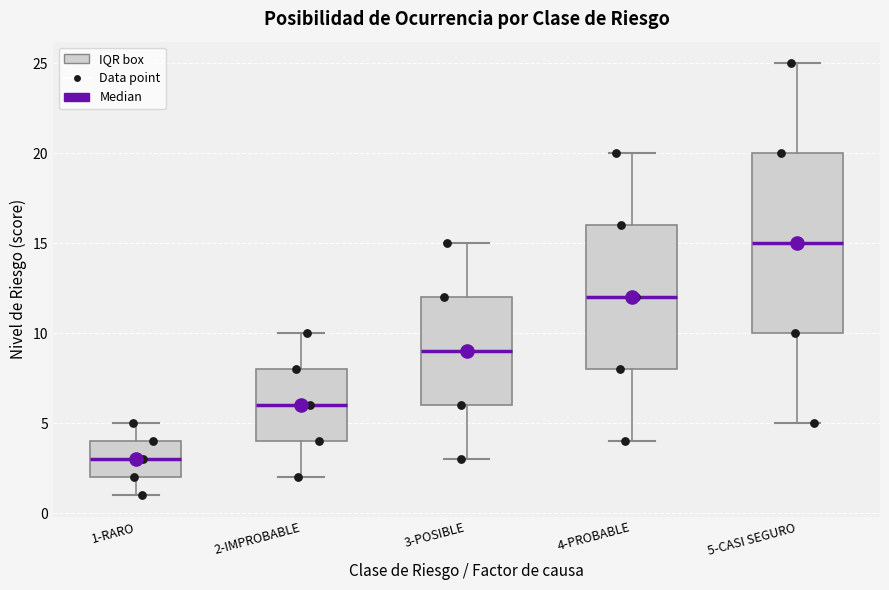

Which box has the lowest median line?

1-RARO